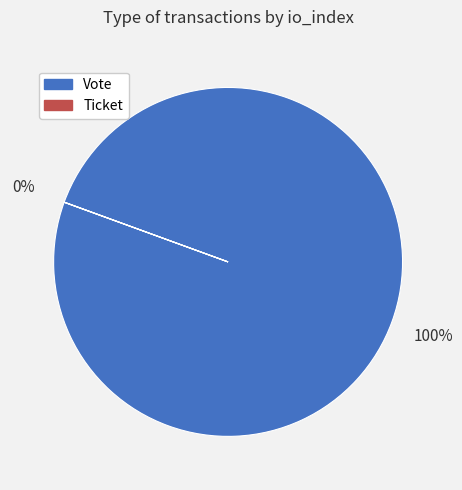

To the nearest percent, what percentage of the pie is Vote?

100%